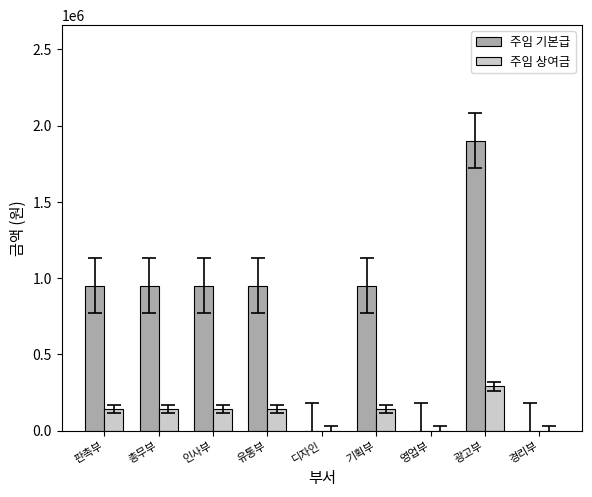

Is the value of 주임 기본급 at 광고부 greater than the value of 주임 상여금 at 광고부?

Yes